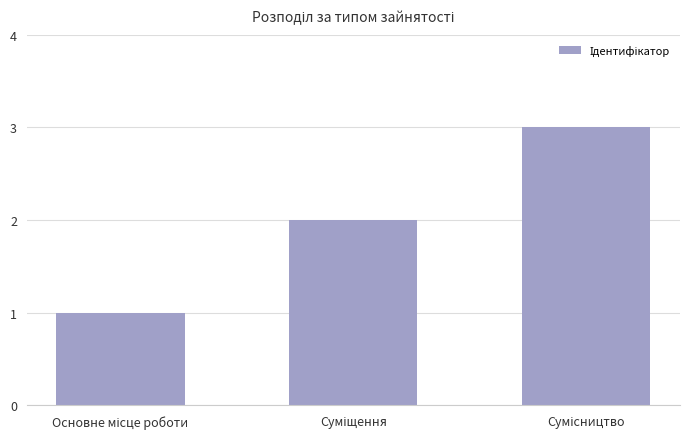

How many data points does each series have?

3